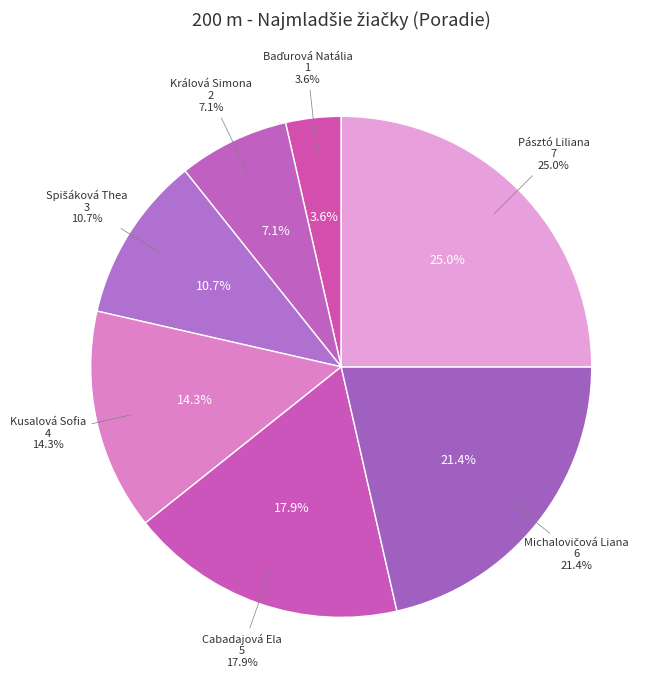

What is the change in value from Michalovičová Liana to Pásztó Liliana?

+1